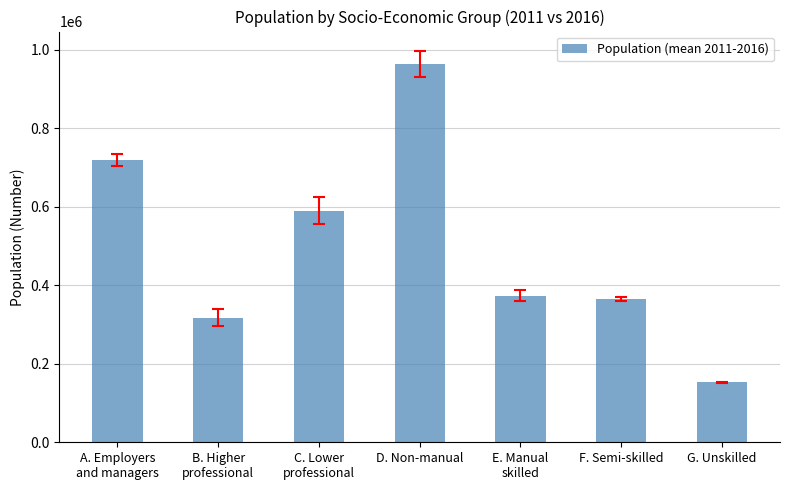

Which label corresponds to the largest value in the chart?

D. Non-manual